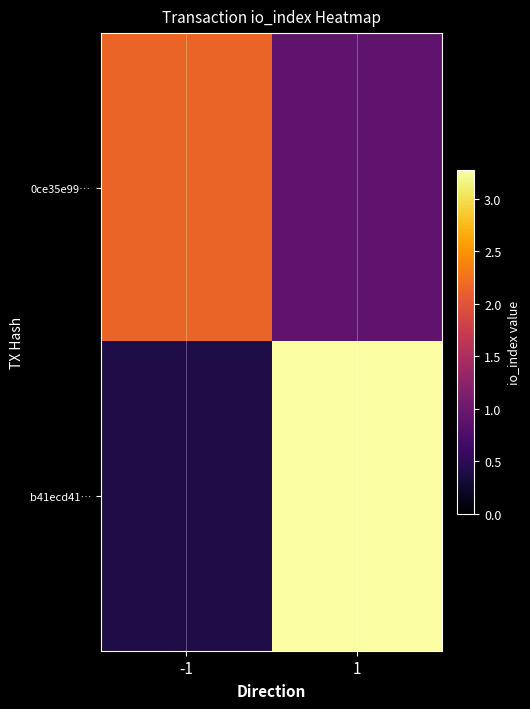

What is the greatest value displayed?

3.3